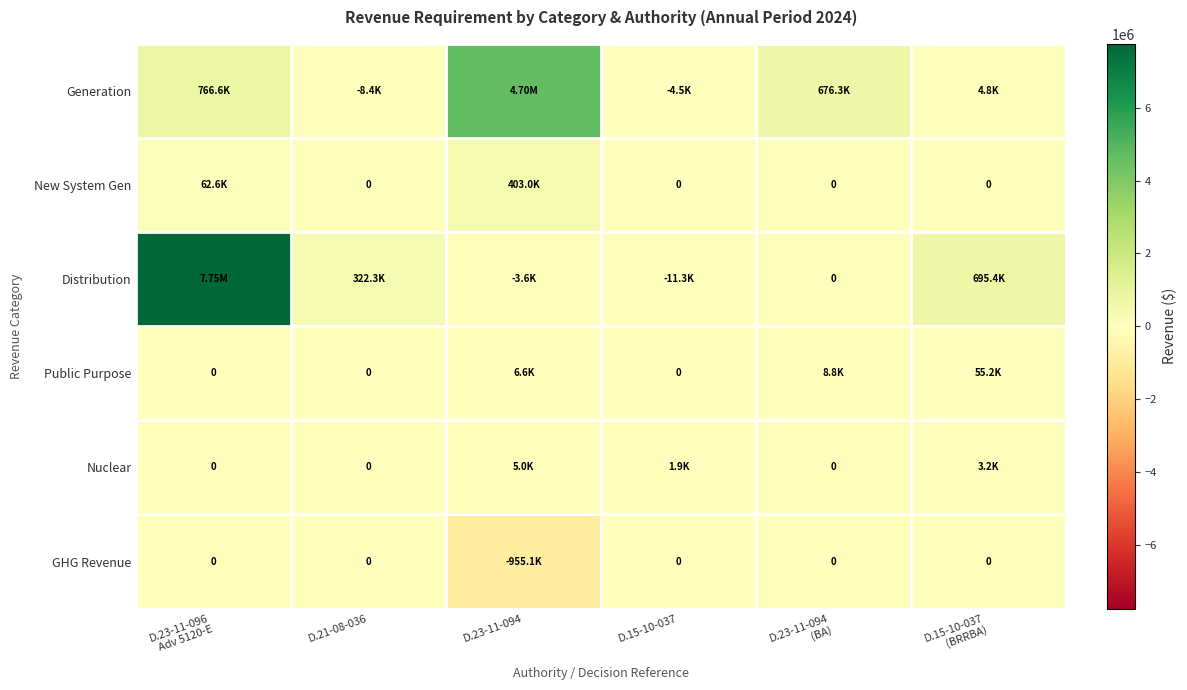

What is the approximate value of New System Gen at D.23-11-094?

402997.0